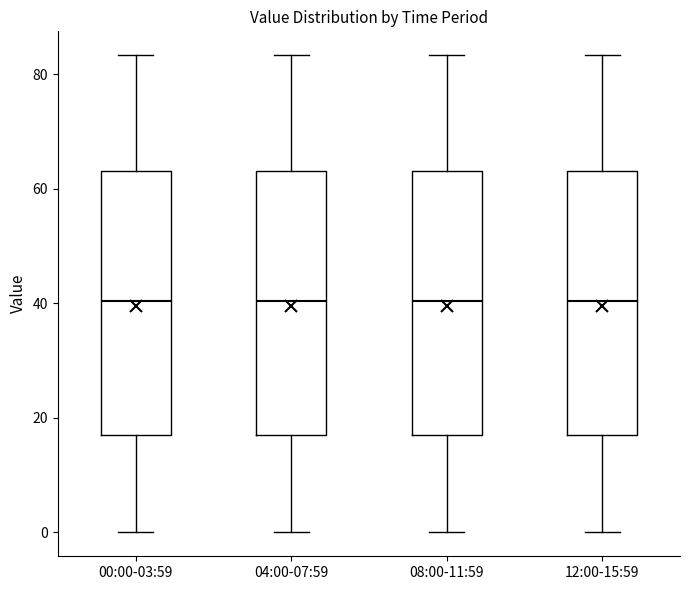

Reading left to right, transcribe this box plot: for each box, give where its median line is, the range the box spans, and where its two whiskers end, as read against the y-axis. The values are not printed on the chart, so give them approximately, as read against the axis.

00:00-03:59: median 40, box 16 to 64, whiskers 0 to 84
04:00-07:59: median 40, box 16 to 64, whiskers 0 to 84
08:00-11:59: median 40, box 16 to 64, whiskers 0 to 84
12:00-15:59: median 40, box 16 to 64, whiskers 0 to 84